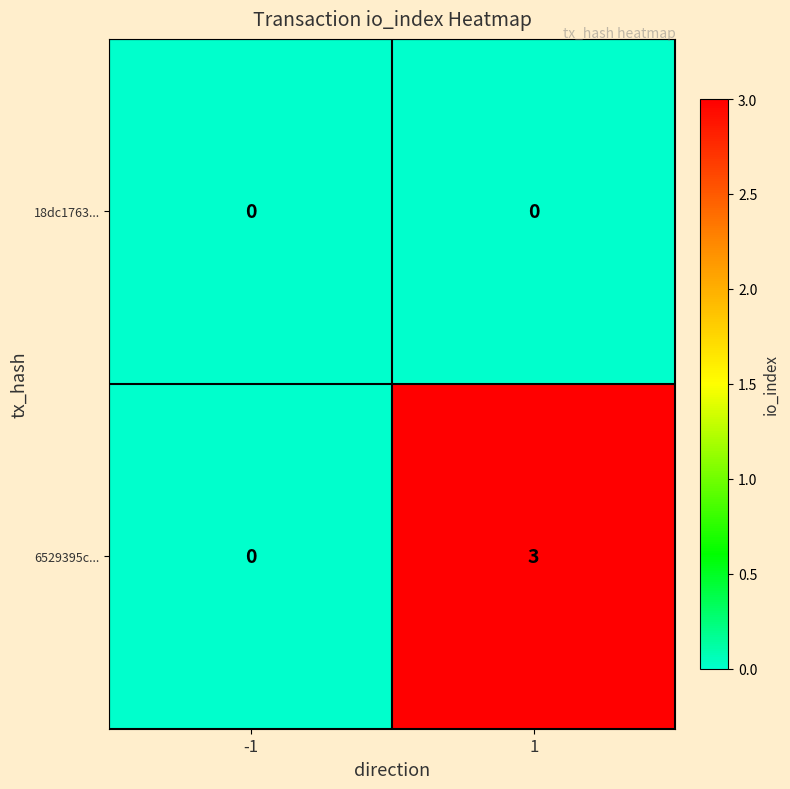

At how many categories does at least one series exceed 2?

1